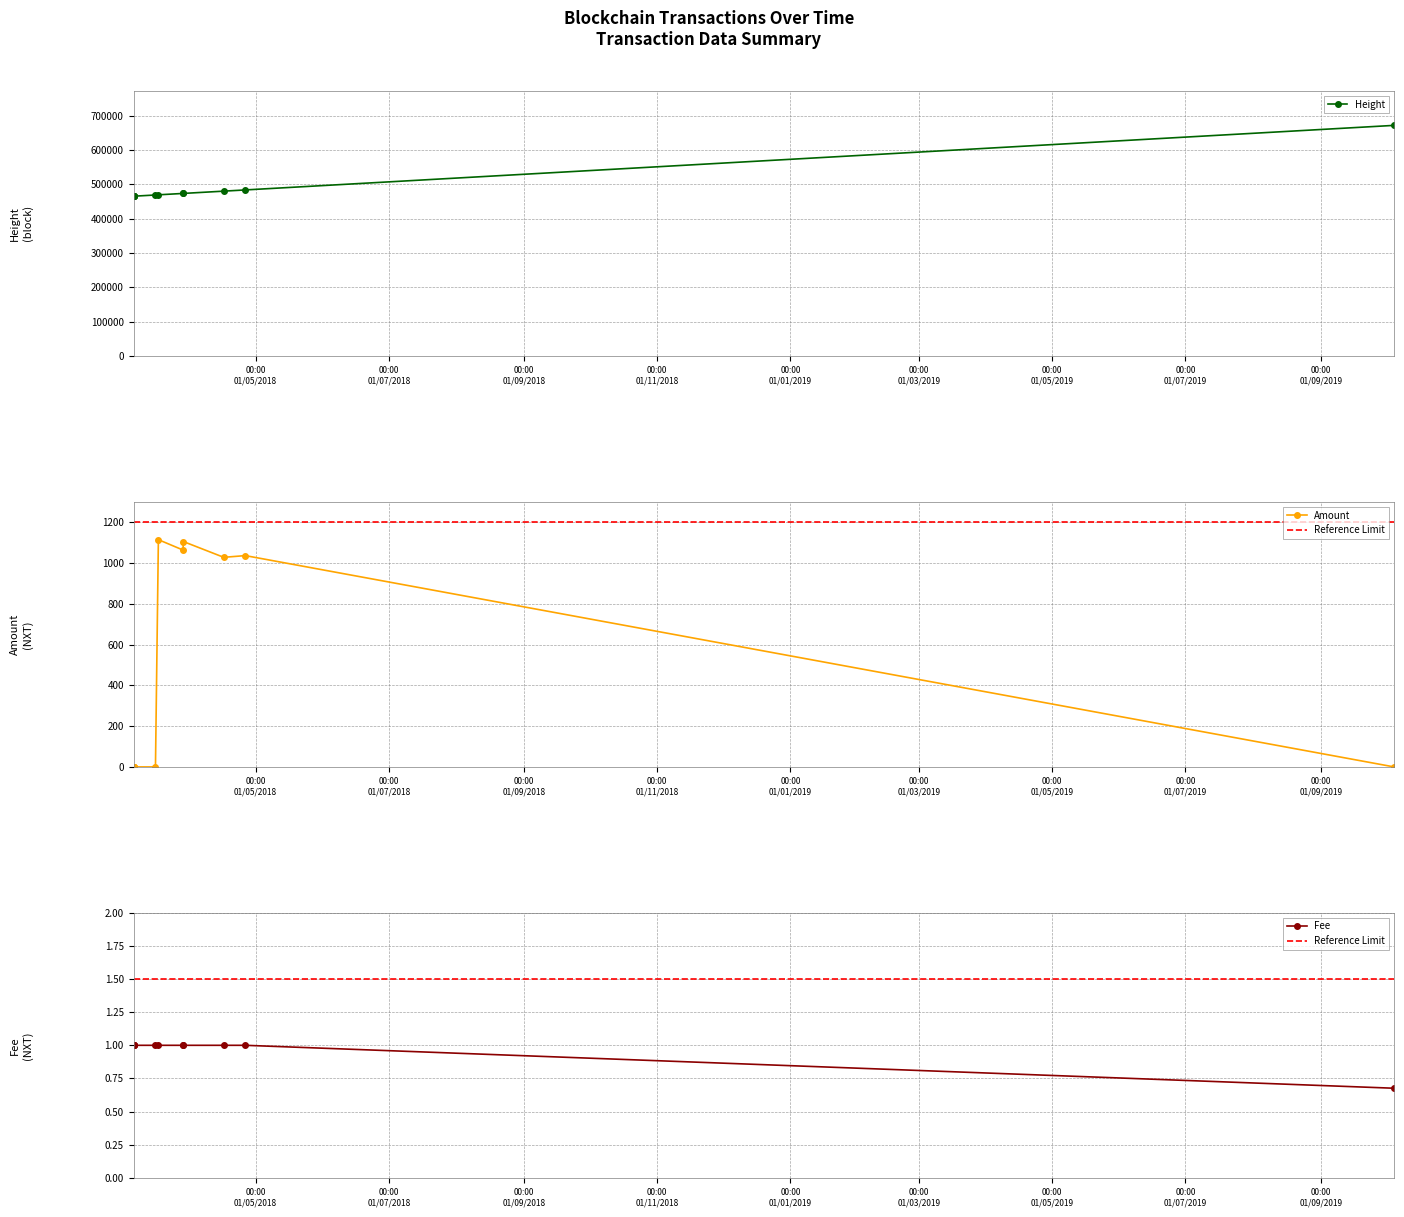

Which category has the lowest value in the Amount series?

2018-03-06 01:47:52